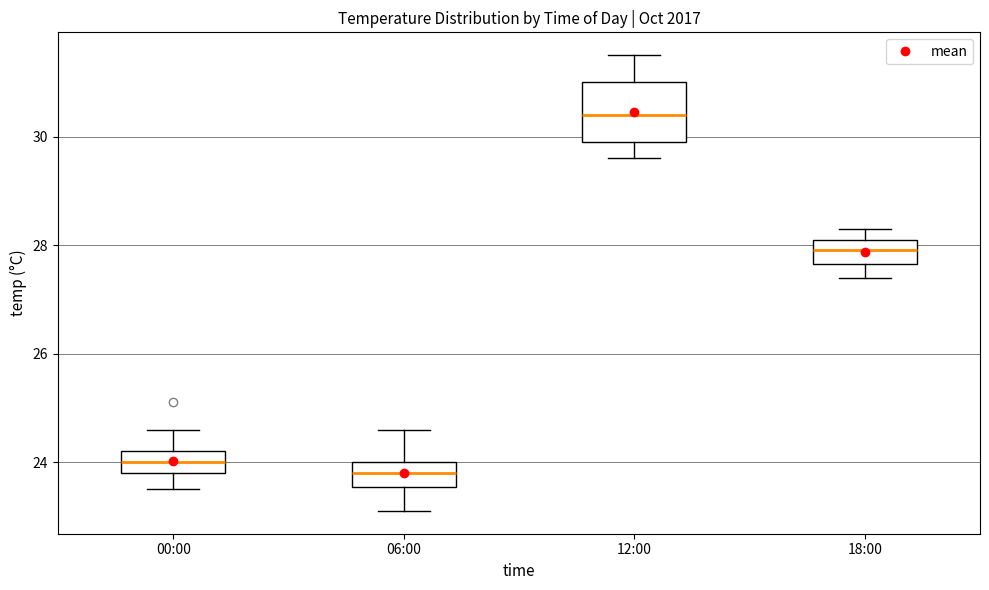

Comparing the boxes themselves (not the whiskers), which one is the tallest?

12:00